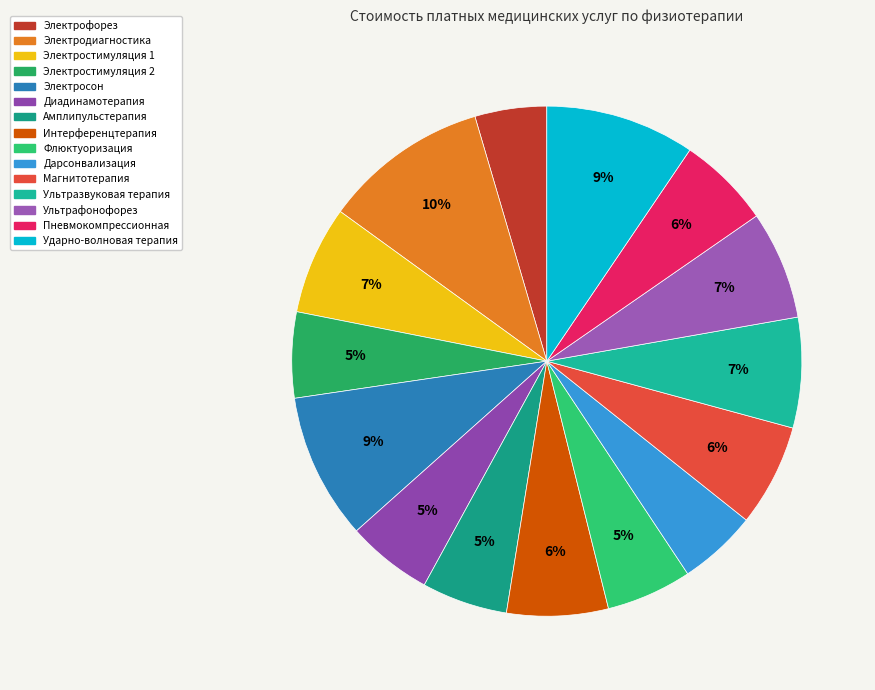

How many slices are in this pie chart?

15